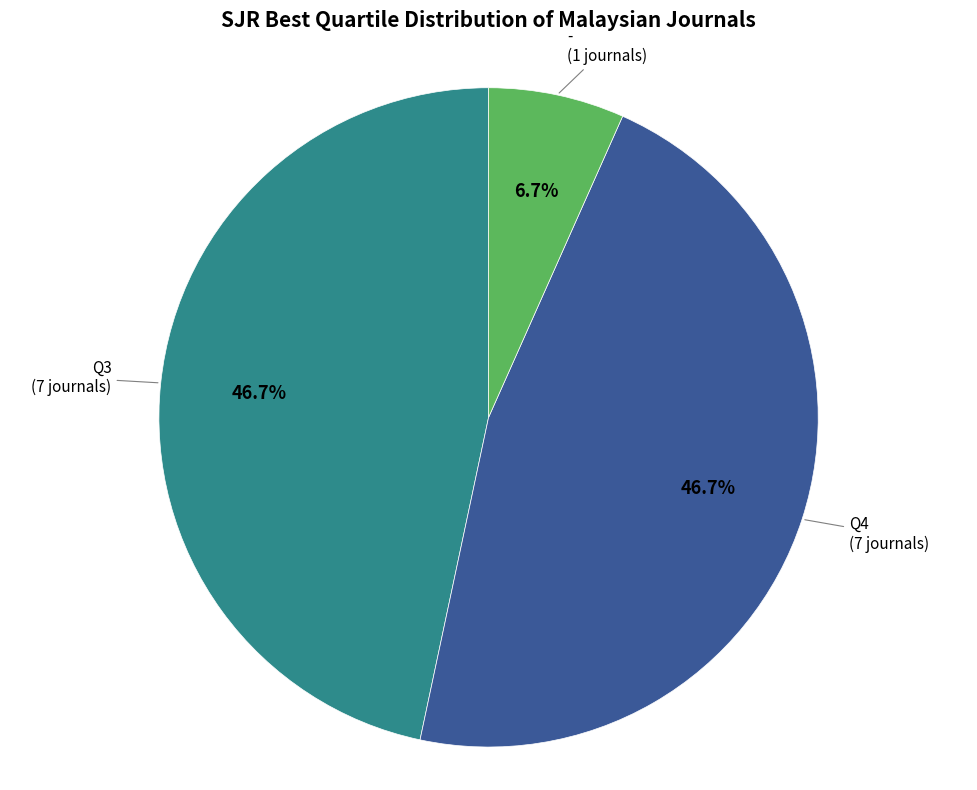

Is there a majority slice in this chart?

No